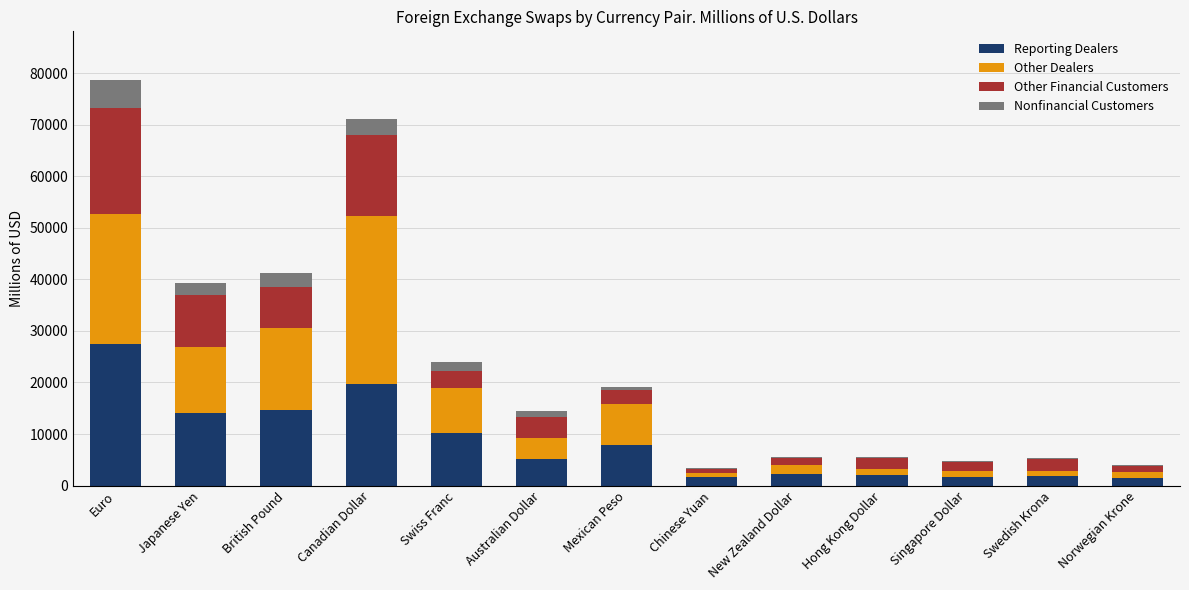

Read the Reporting Dealers value at Canadian Dollar, to the nearest 100.

19700